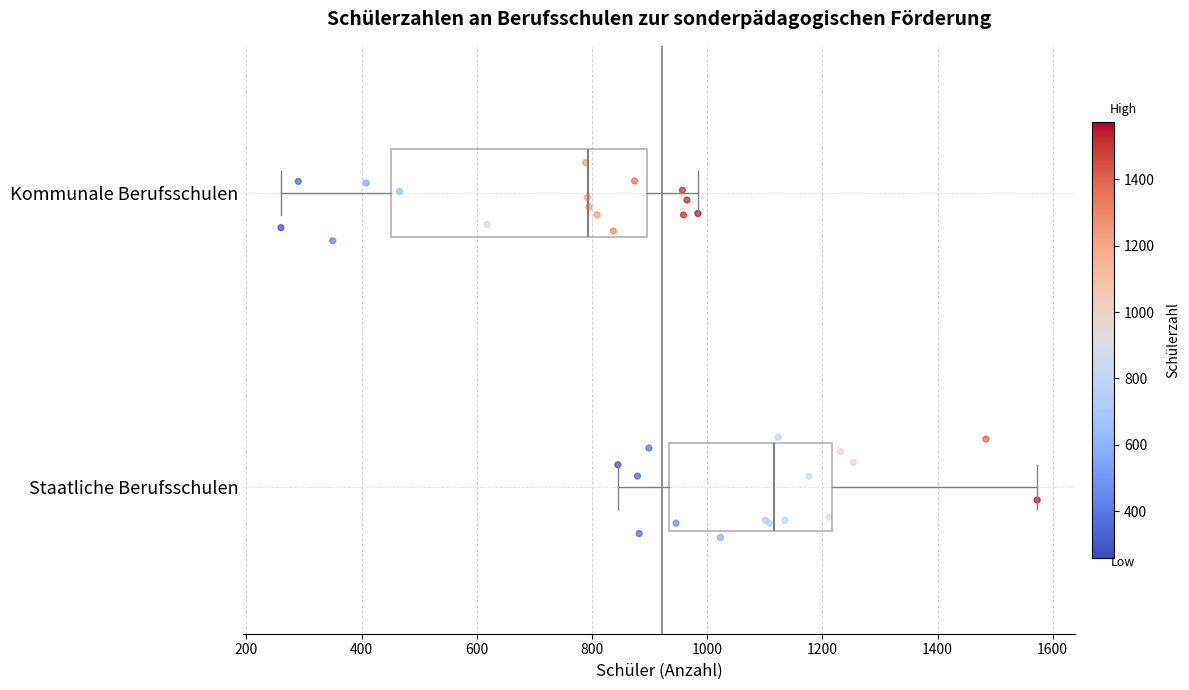

Which box's median line is the furthest to the left?

Kommunale Berufsschulen